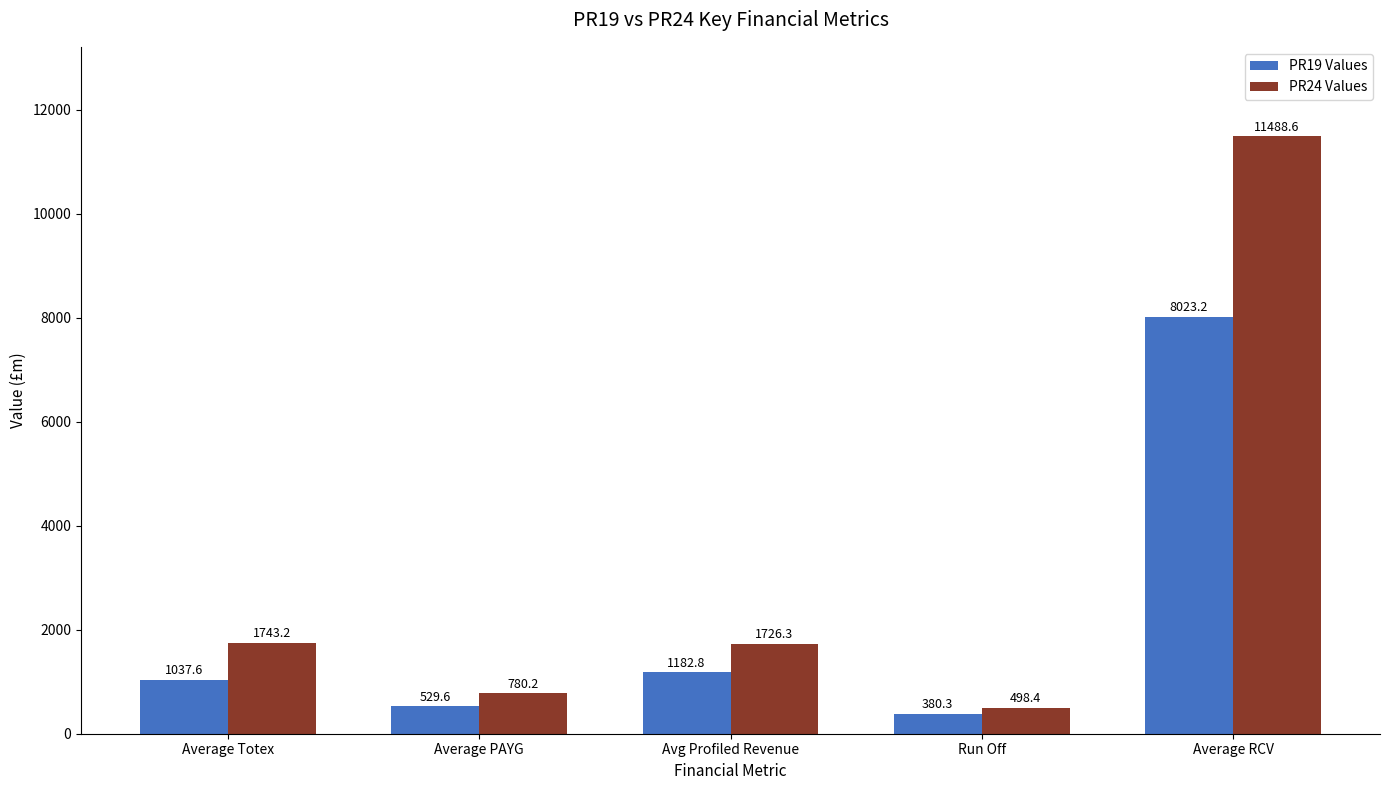

Between Average Totex and Run Off, which series saw the biggest shift?

PR24 Values